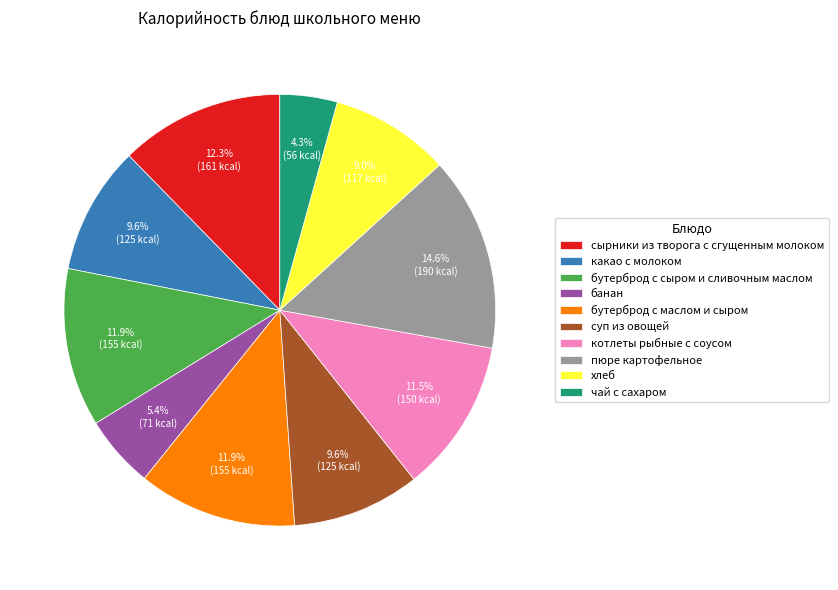

Count the number of slices in the pie.

10